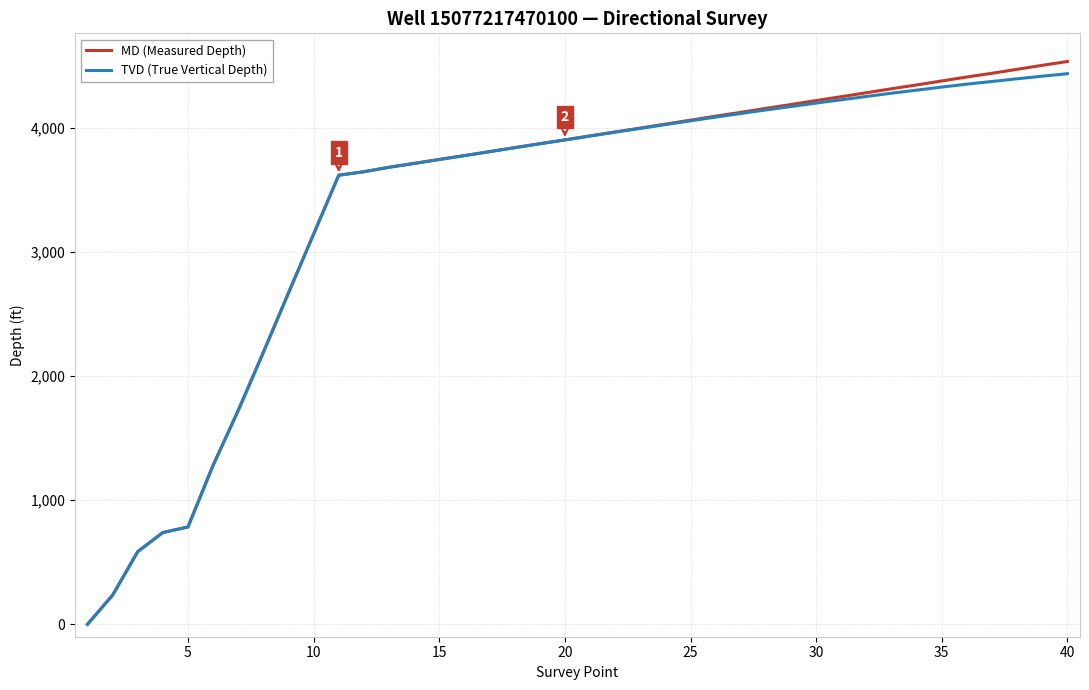

What is the maximum value shown in the chart?

4538.0